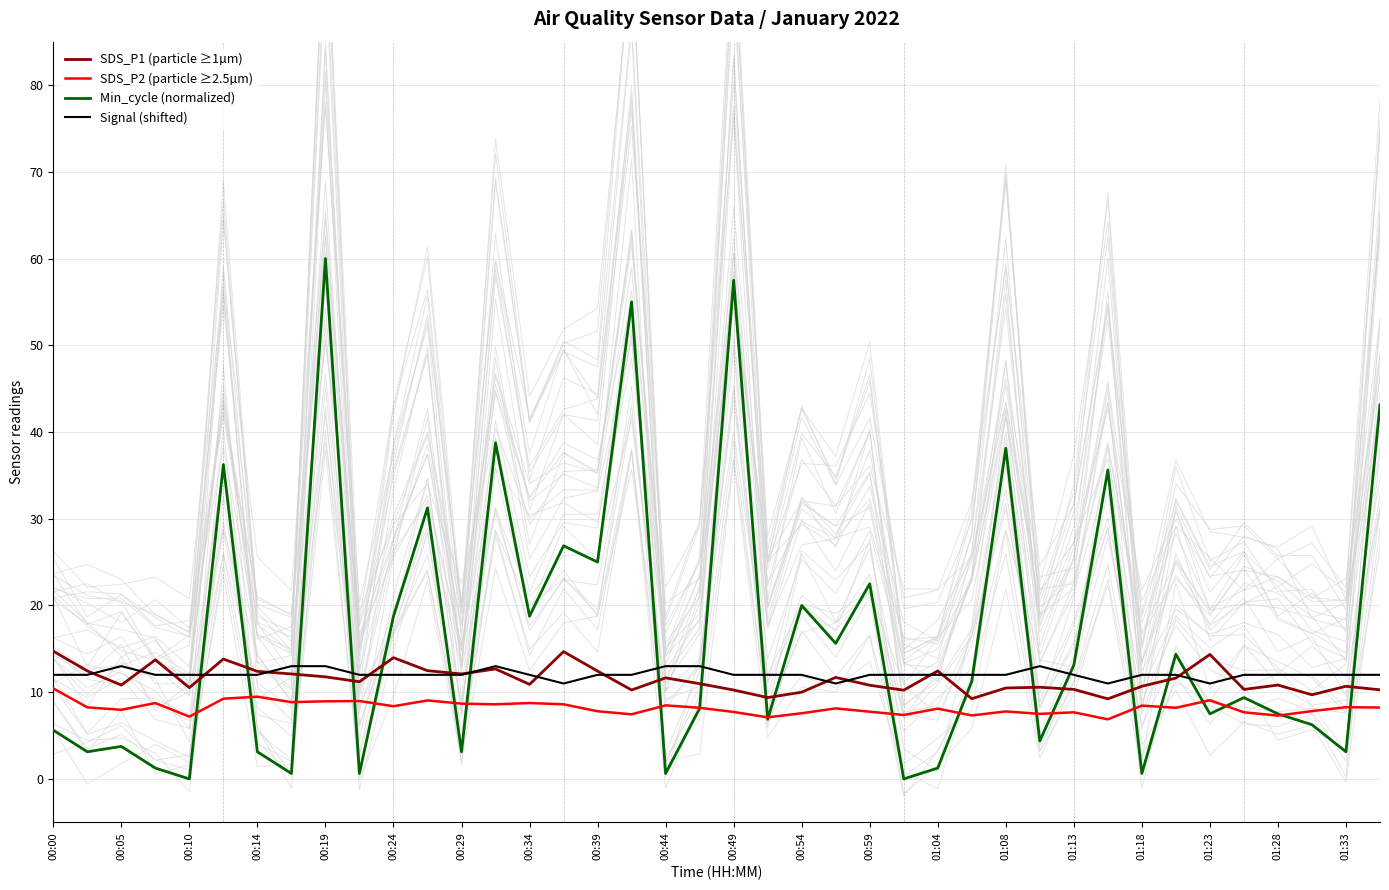

True or false: Min_cycle (normalized) has more than 2 interior local peaks.

True